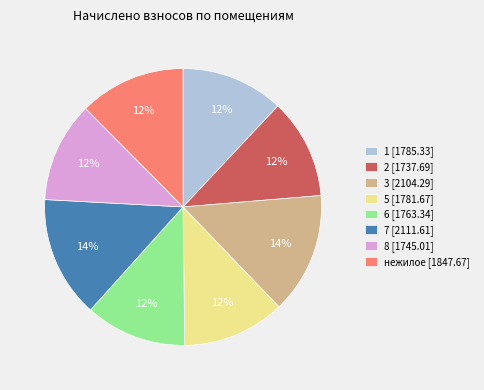

How many segments does this pie chart have?

8